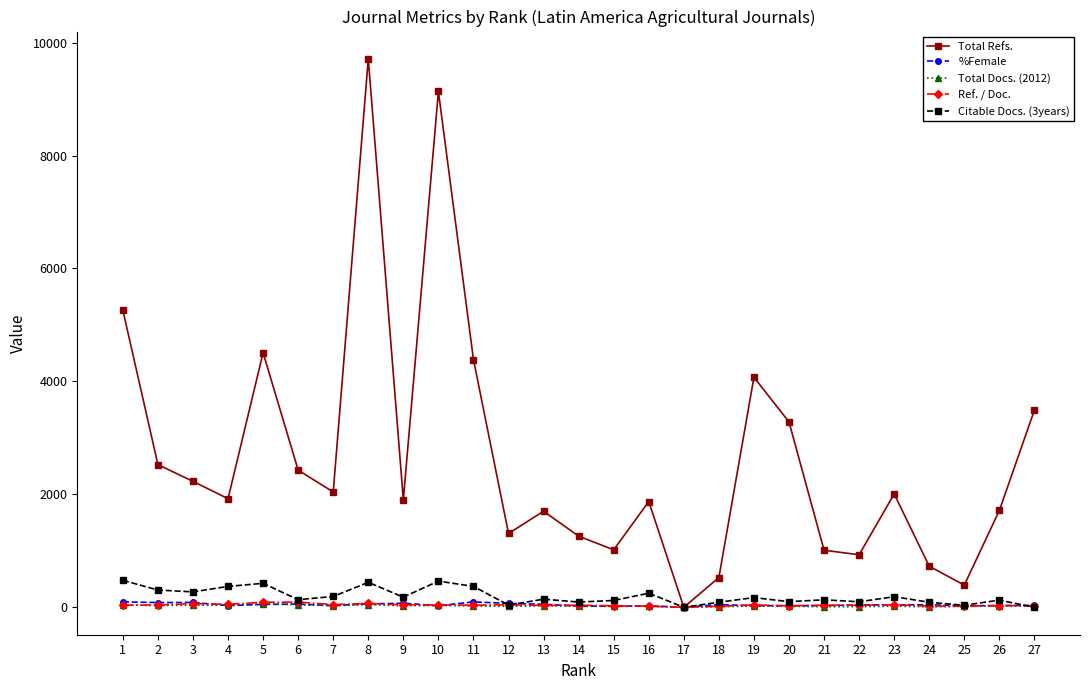

In Total Refs., how many points are higher than both neighbors (excluding endpoints)?

7